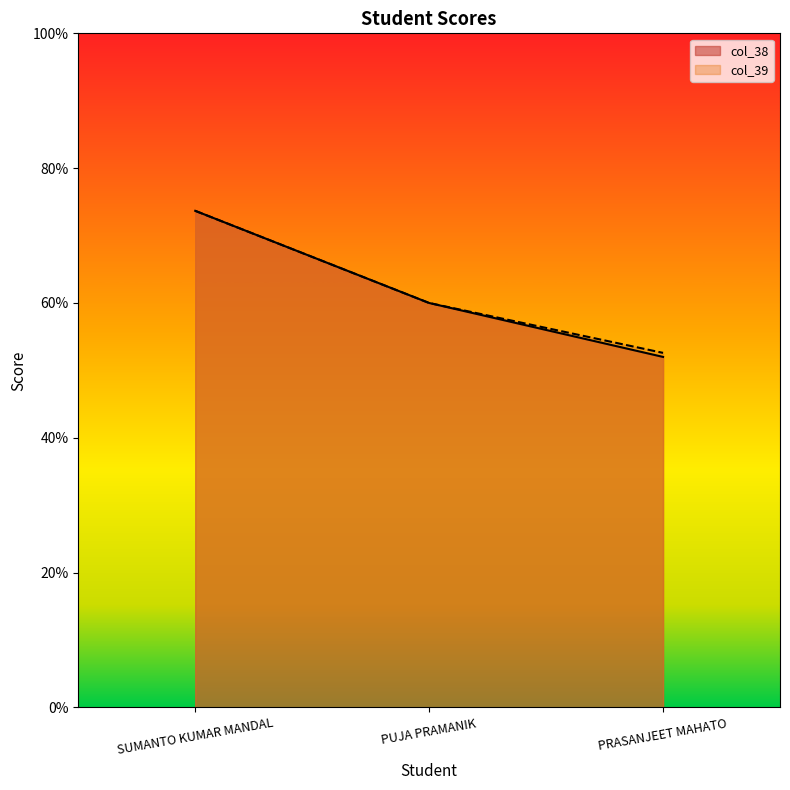

How many distinct data groups are displayed?

2